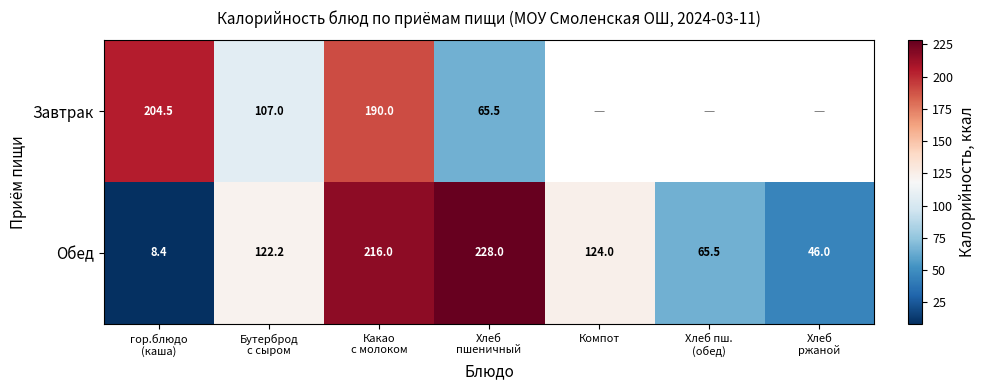

What is the difference between the maximum and minimum values in the Обед series?

219.6